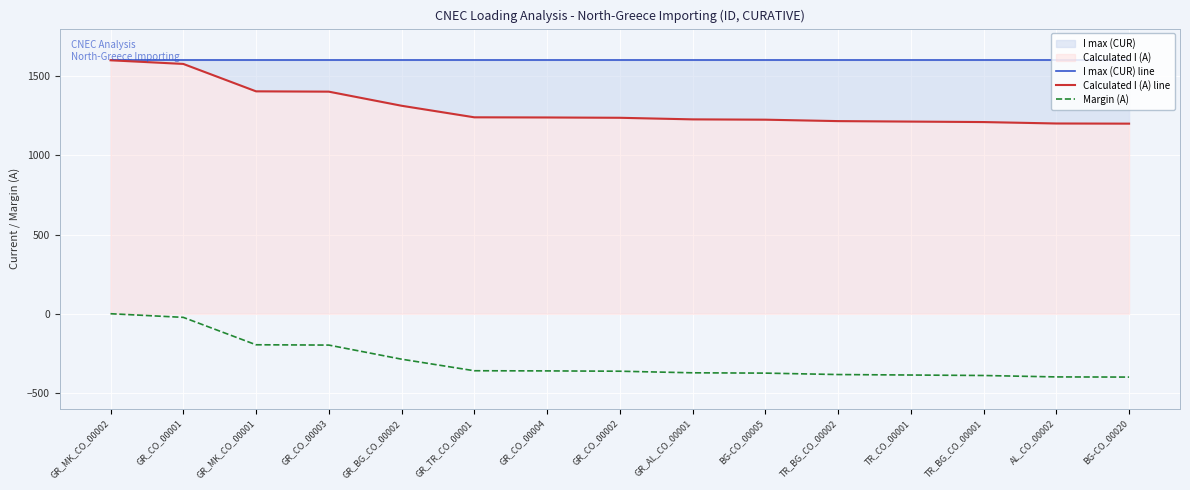

What is the sum of all Margin (A) values?

-4496